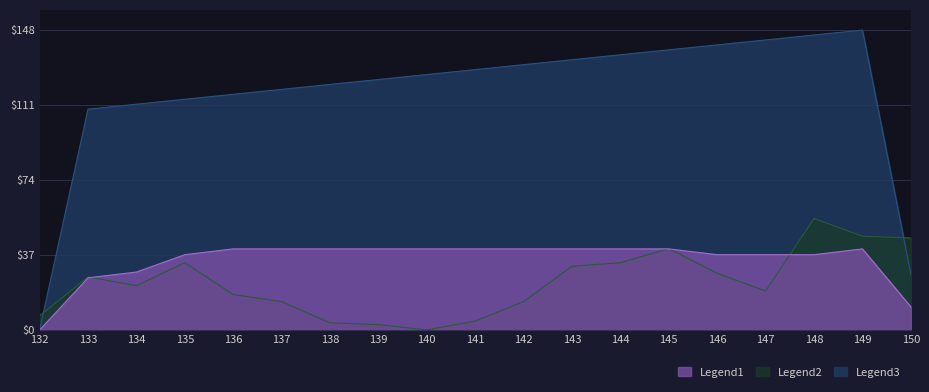

At which label does votes reach its peak?

149